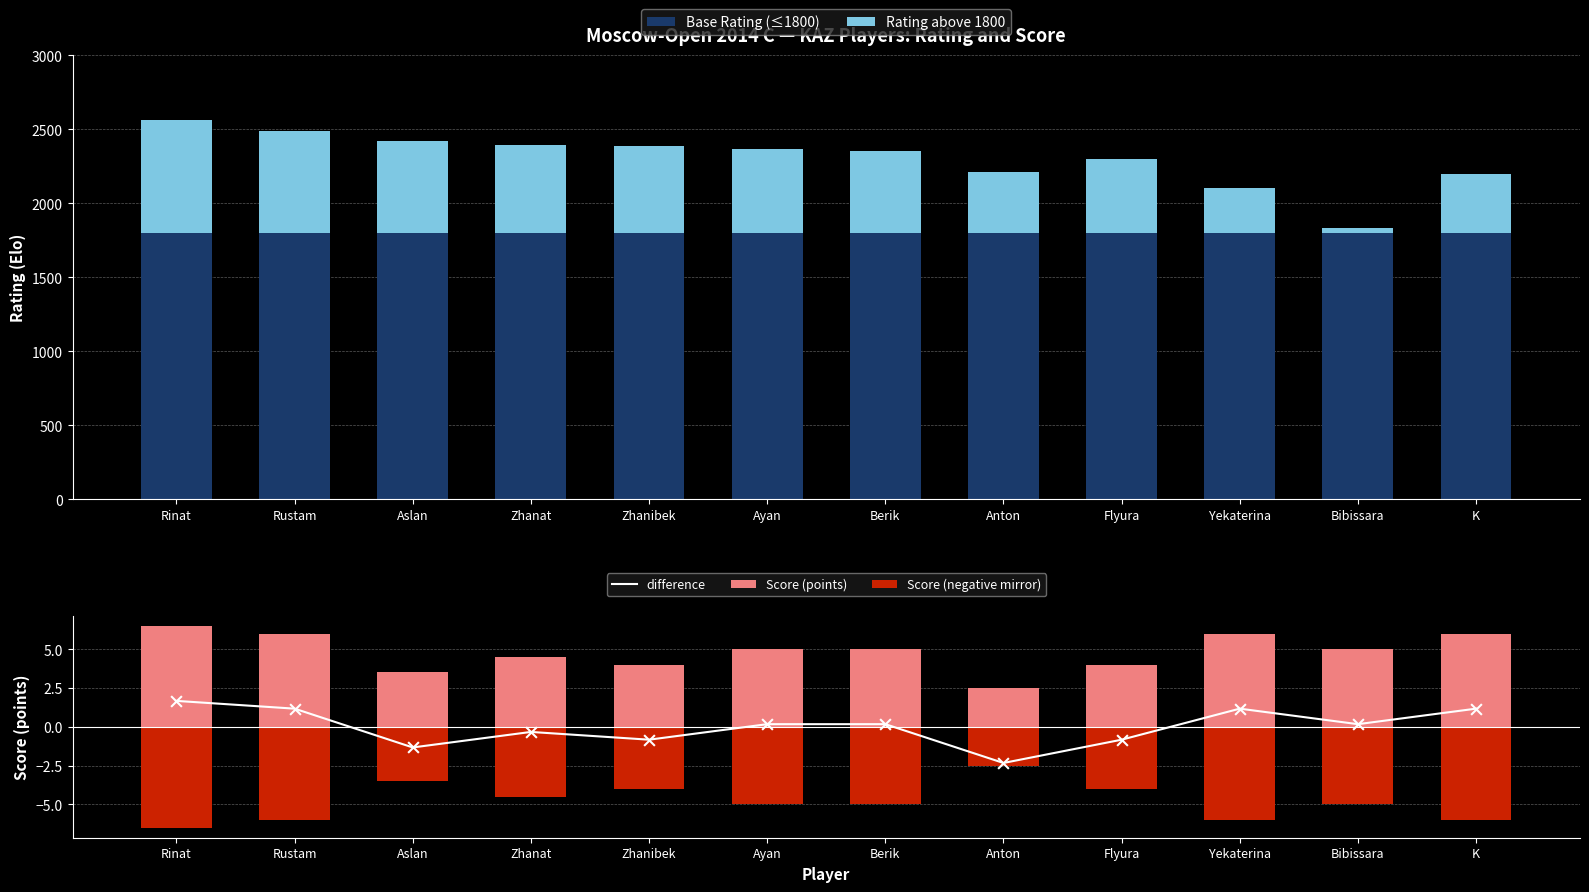

What is the total value across all series at Berik?

2355.2